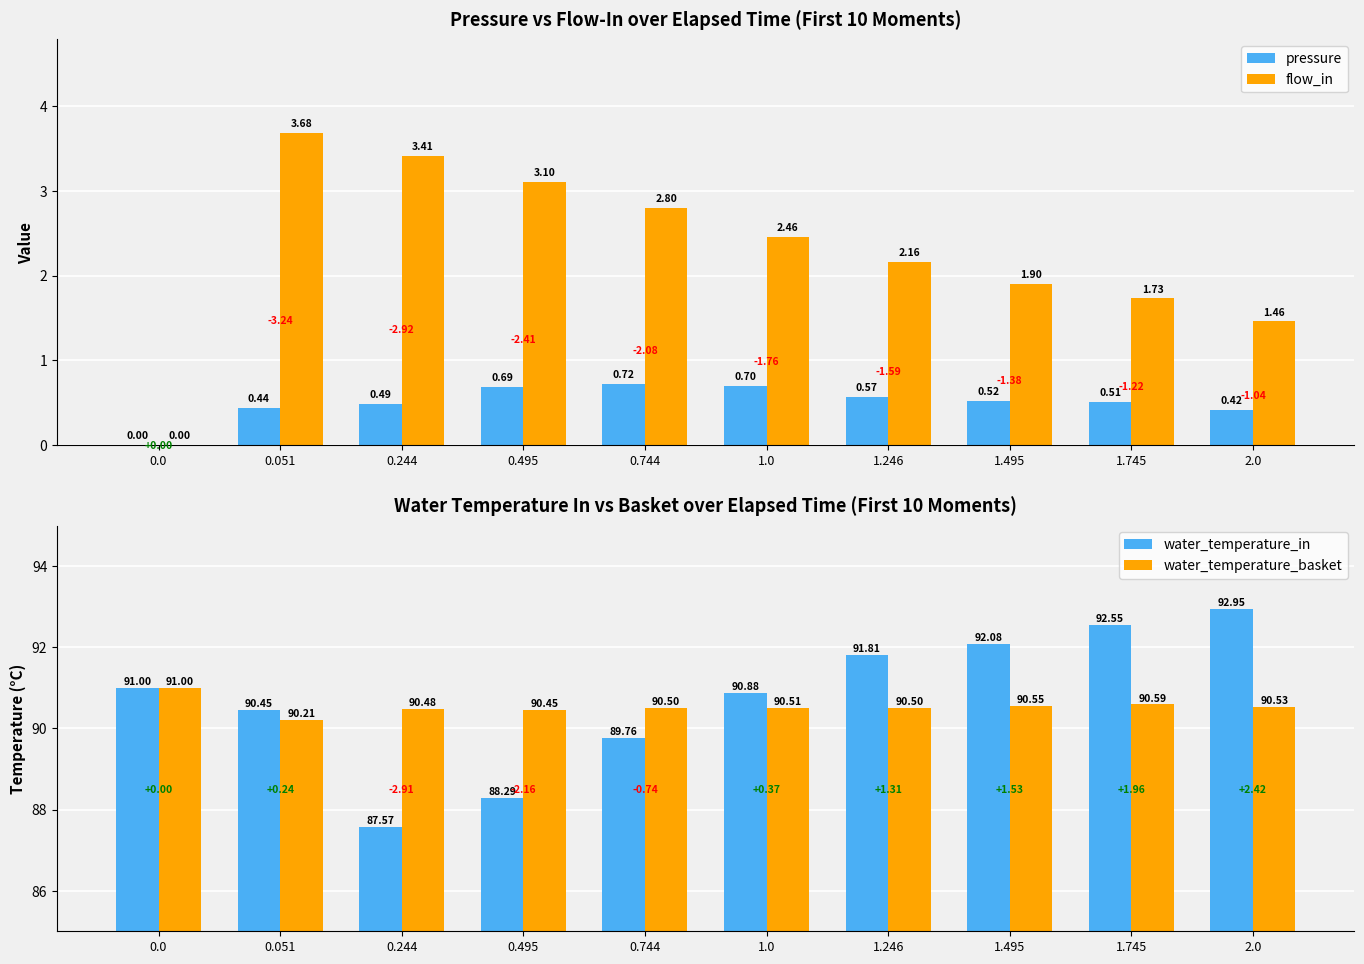

Between 0.051 and 1.495, which series saw the biggest shift?

flow_in